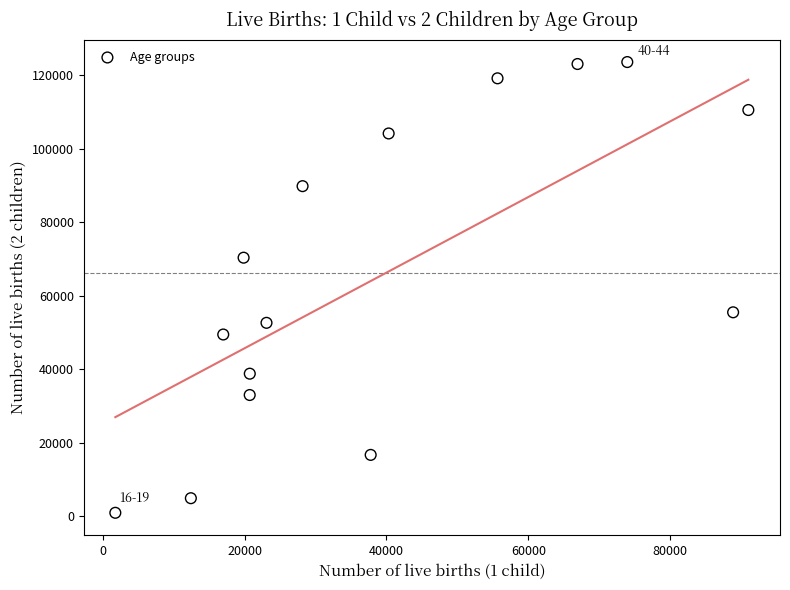

What is the range of Y values (max minus min)?

122763